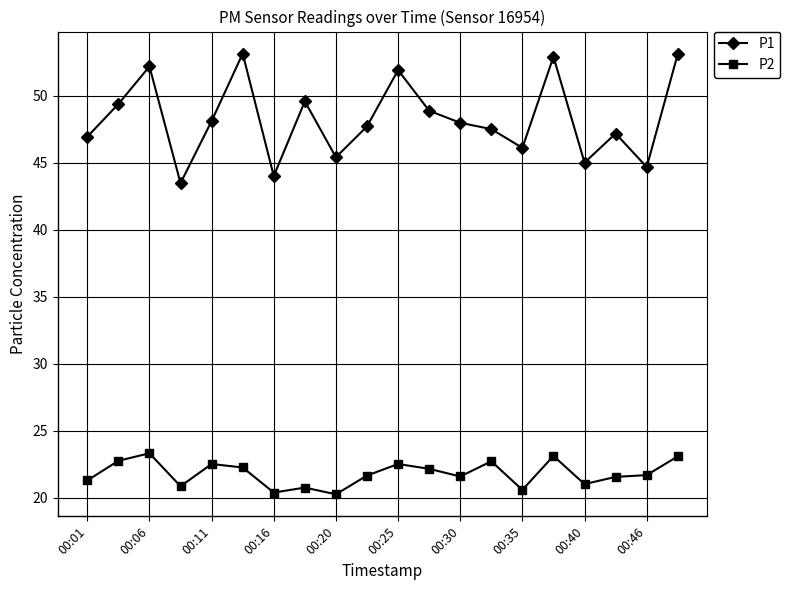

True or false: P1 and P2 intersect in this chart.

False